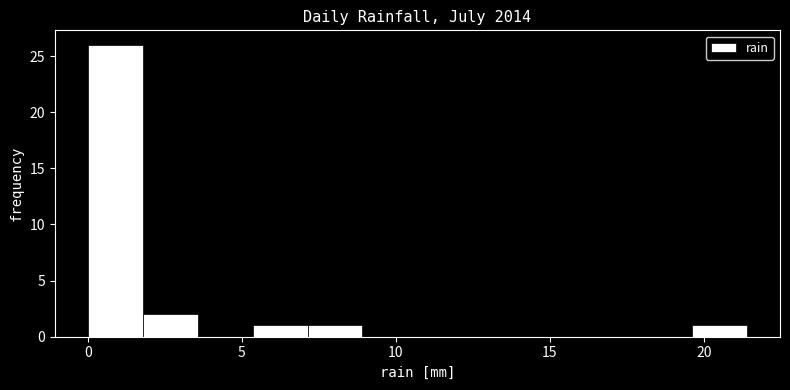

Around what value on the x-axis is the tallest bar? Give the approximate position of its centre, as read against the axis.

1.0